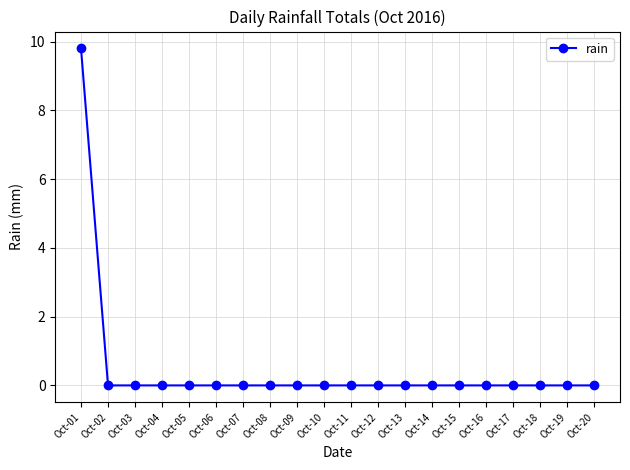

Which category has the highest value across all series?

Oct-01